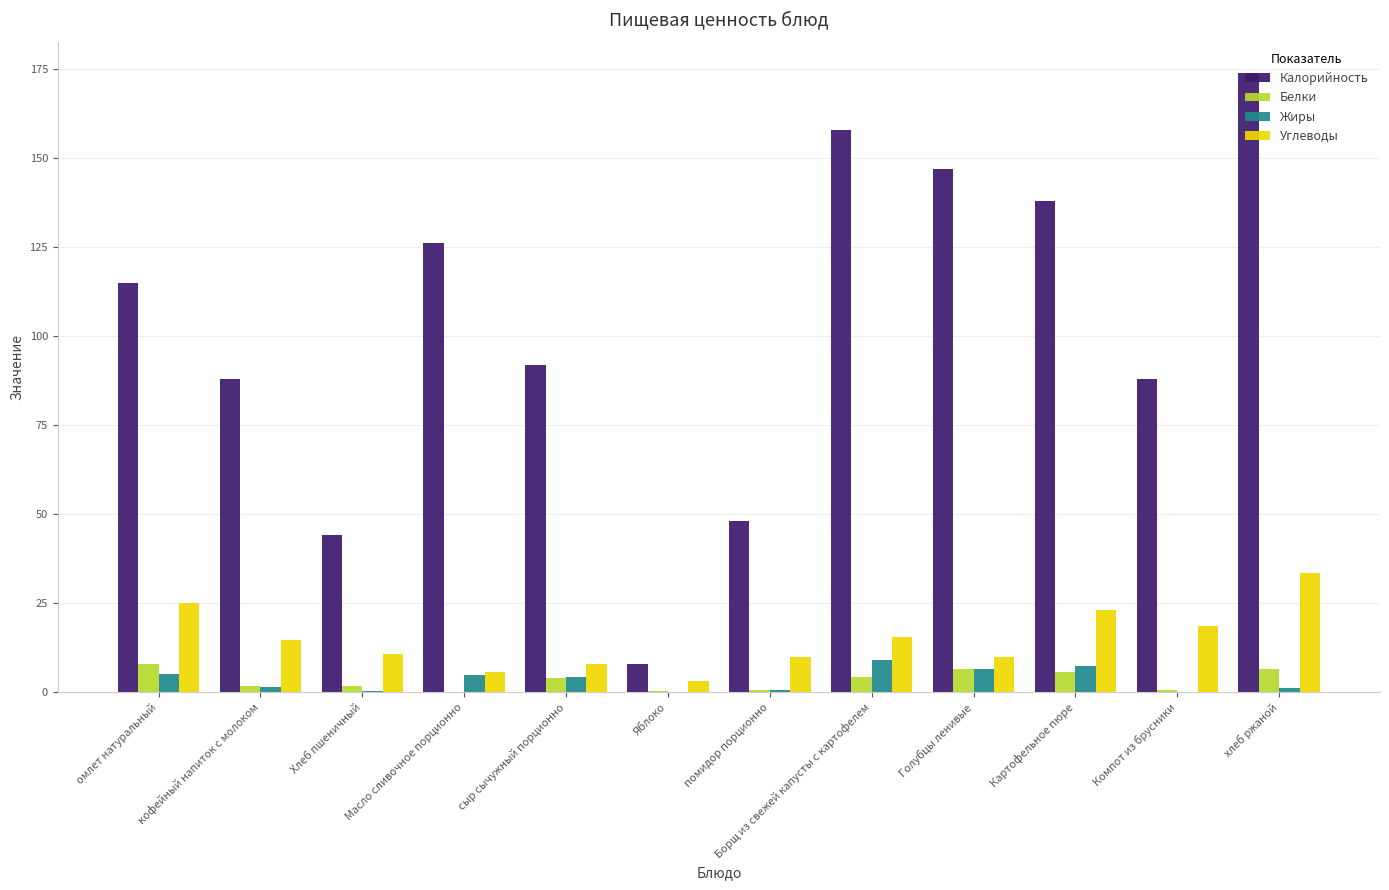

What is the difference between the Жиры values at хлеб ржаной and Картофельное пюре?

6.1